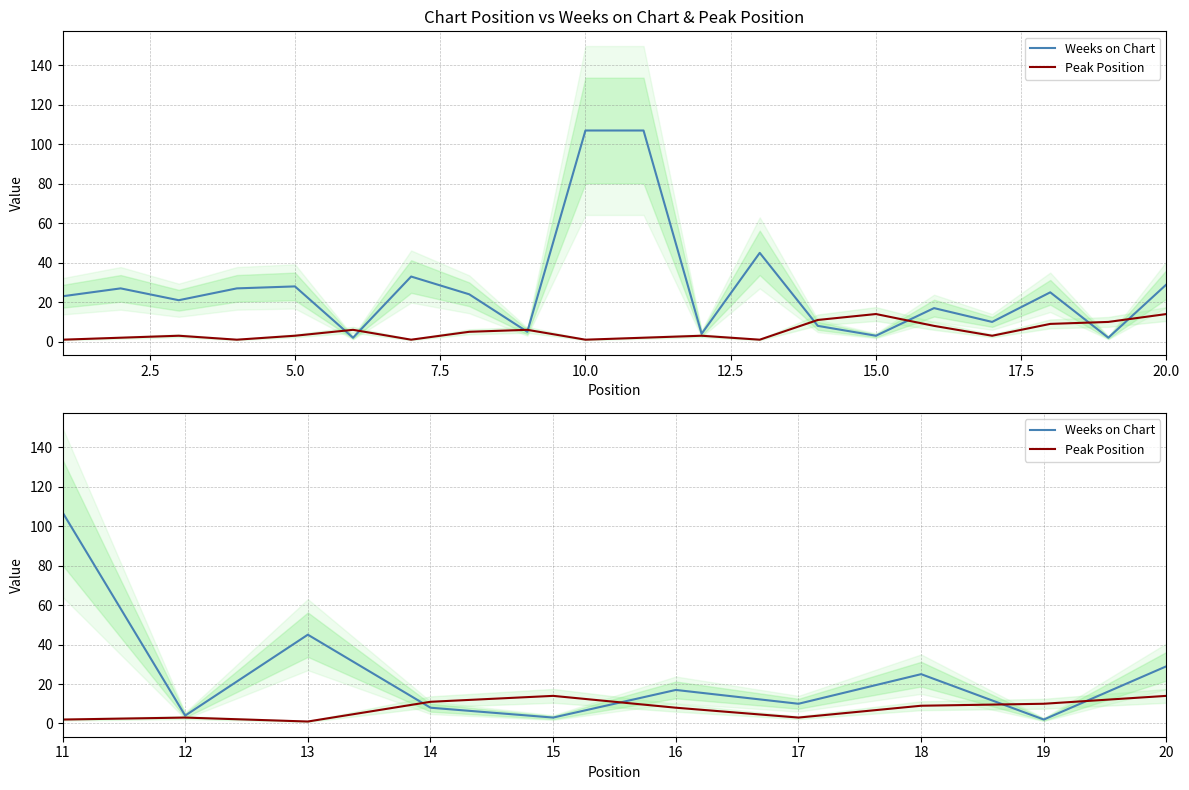

Count the number of data series in this chart.

2